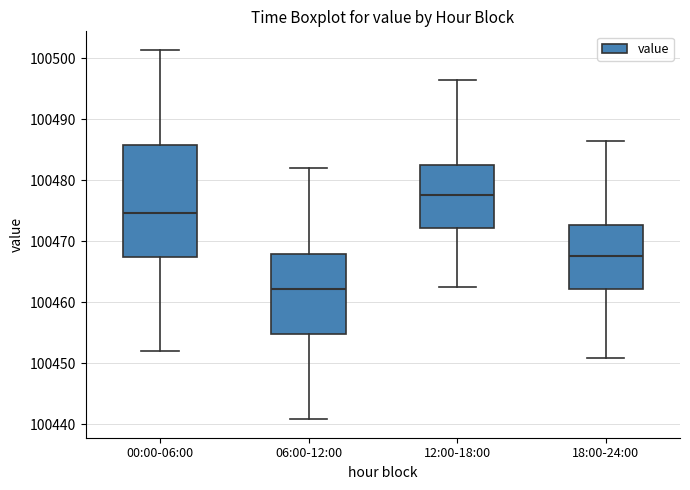

Reading left to right, transcribe this box plot: for each box, give where its median line is, the range the box spans, and where its two whiskers end, as read against the y-axis. The values are not printed on the chart, so give them approximately, as read against the axis.

00:00-06:00: median 100475, box 100467 to 100486, whiskers 100452 to 100501
06:00-12:00: median 100462, box 100455 to 100468, whiskers 100441 to 100482
12:00-18:00: median 100478, box 100472 to 100482, whiskers 100463 to 100496
18:00-24:00: median 100468, box 100462 to 100473, whiskers 100451 to 100486